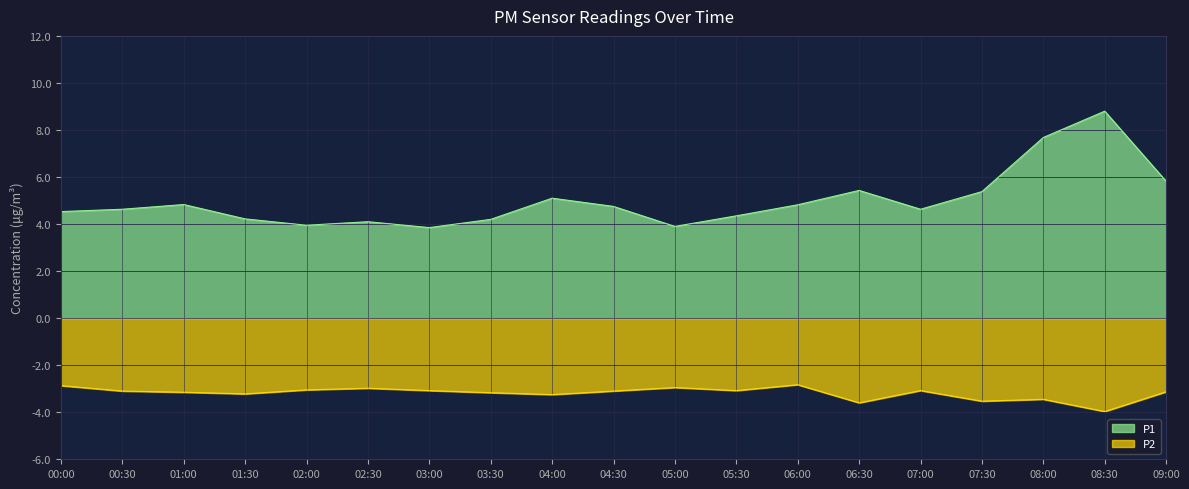

What is the maximum value shown in the chart?

8.8